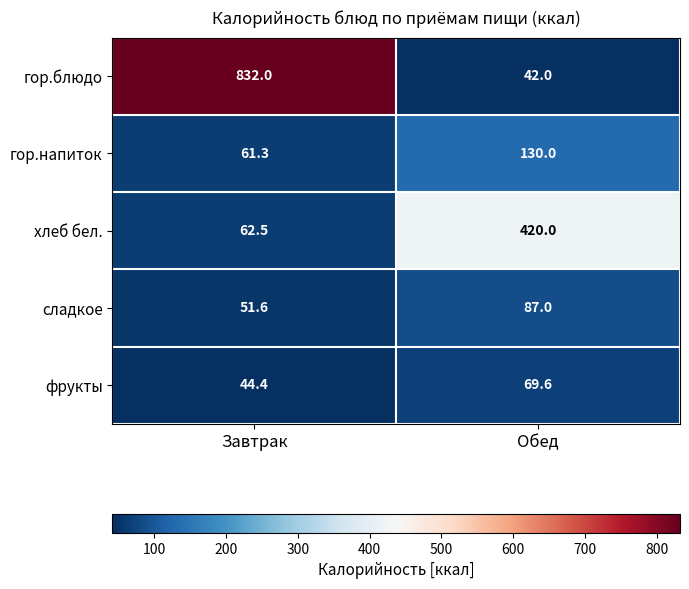

Where does the фрукты series first go above 69?

Обед